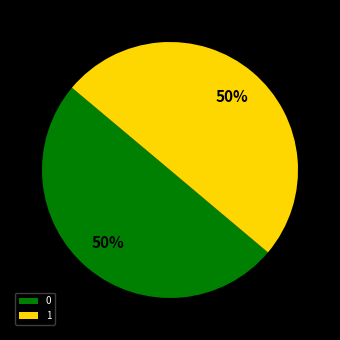

What is the ratio of the value at 0 to the value at 1?

1.0